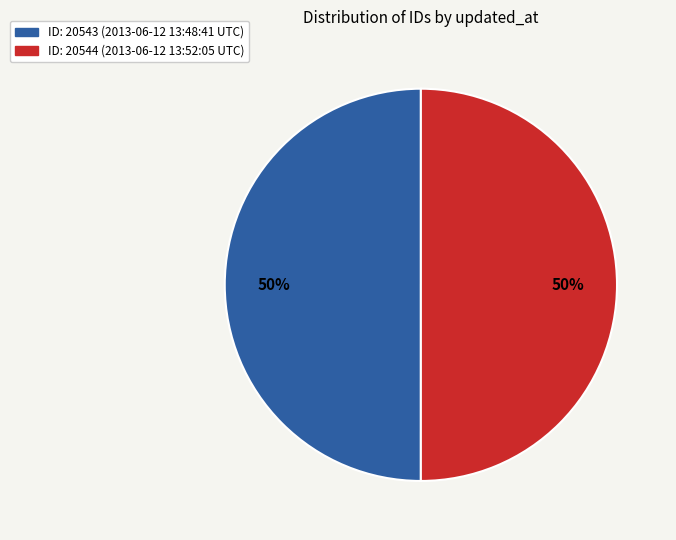

How many slices are in this pie chart?

2